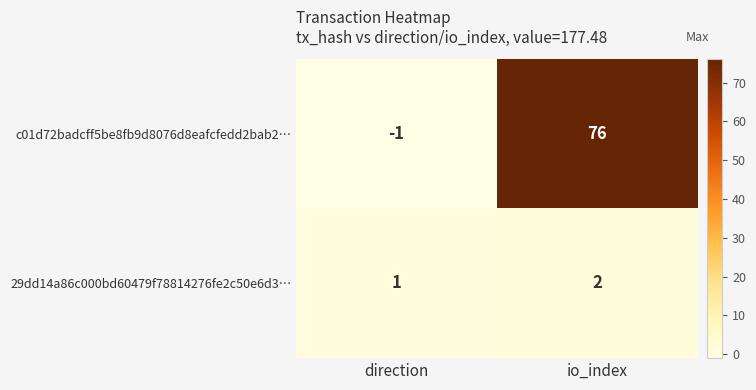

Rank the series by their maximum value, from highest to lowest.

c01d72badcff5be8fb9d8076d8eafcfedd2bab2…, 29dd14a86c000bd60479f78814276fe2c50e6d3…